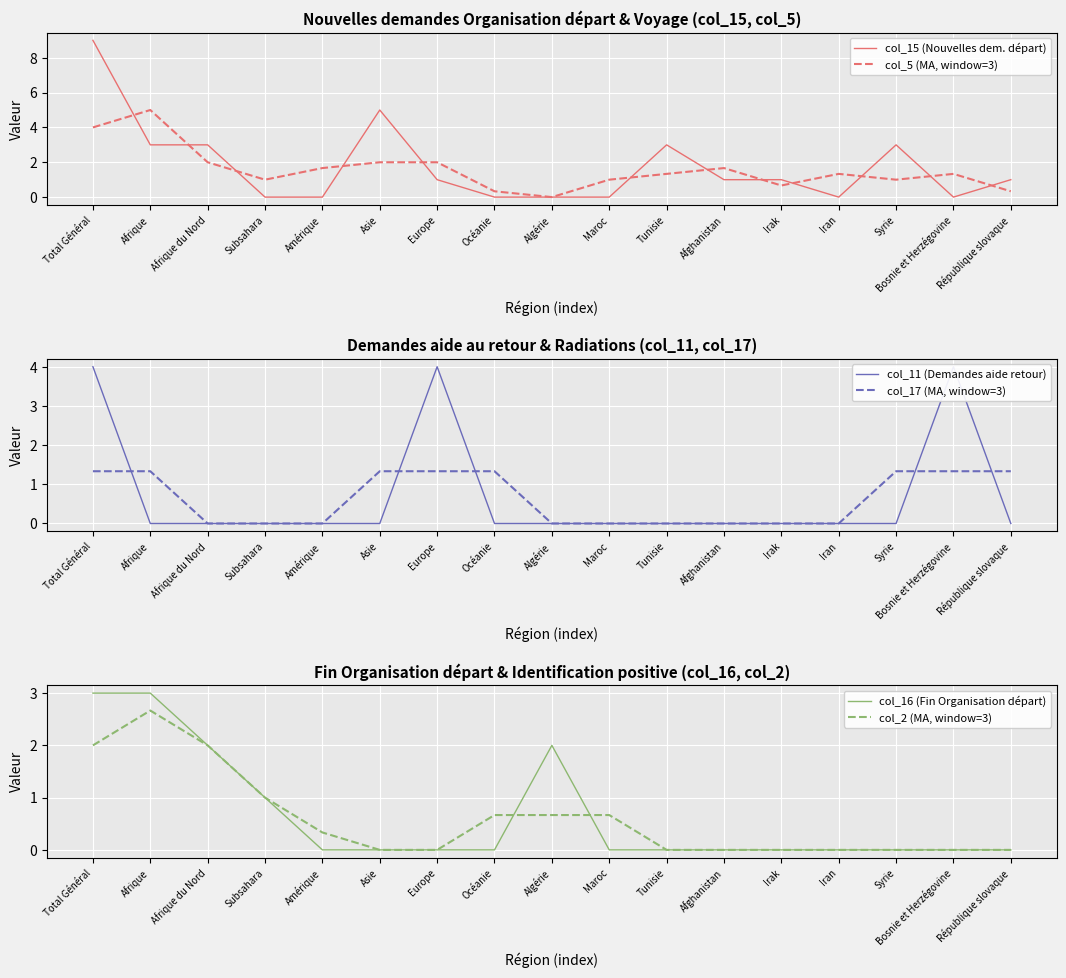

How many data points in col_11 (Demandes aide retour) are above 0?

3